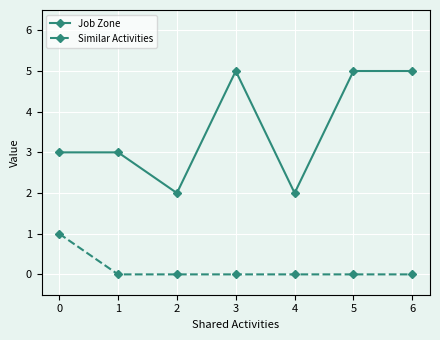

How many lines are shown in the chart?

2